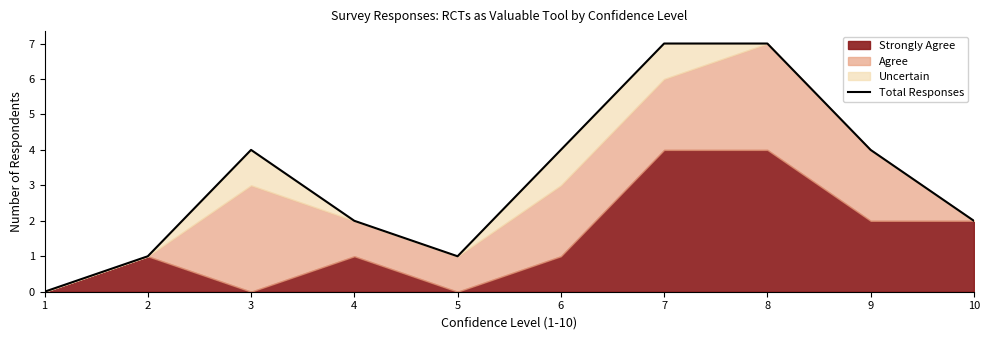

List the labels in order of value, largest first.

7, 8, 3, 6, 9, 4, 10, 2, 5, 1